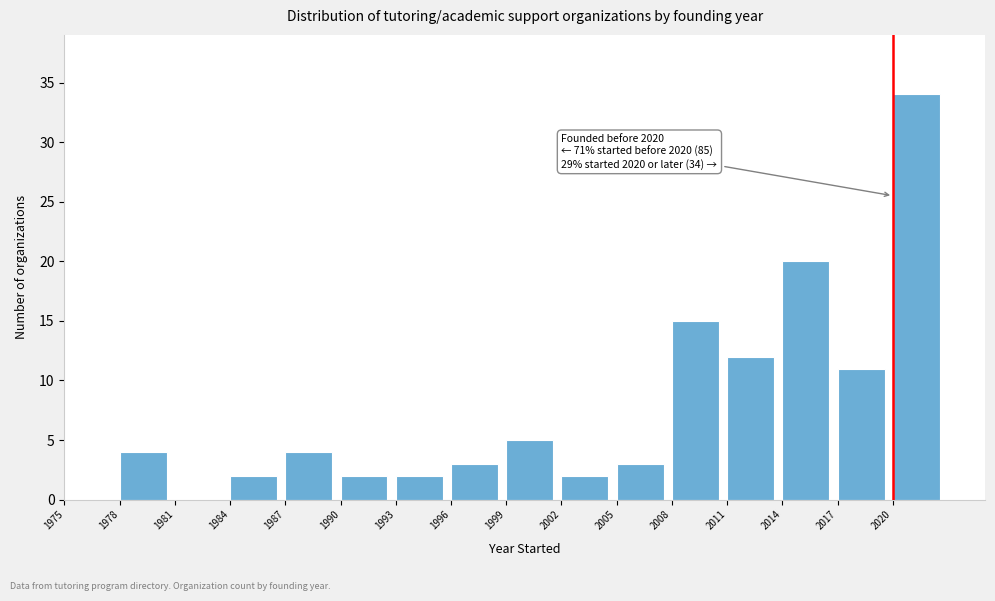

Which range on the x-axis has the tallest bar?

2020 to 2023